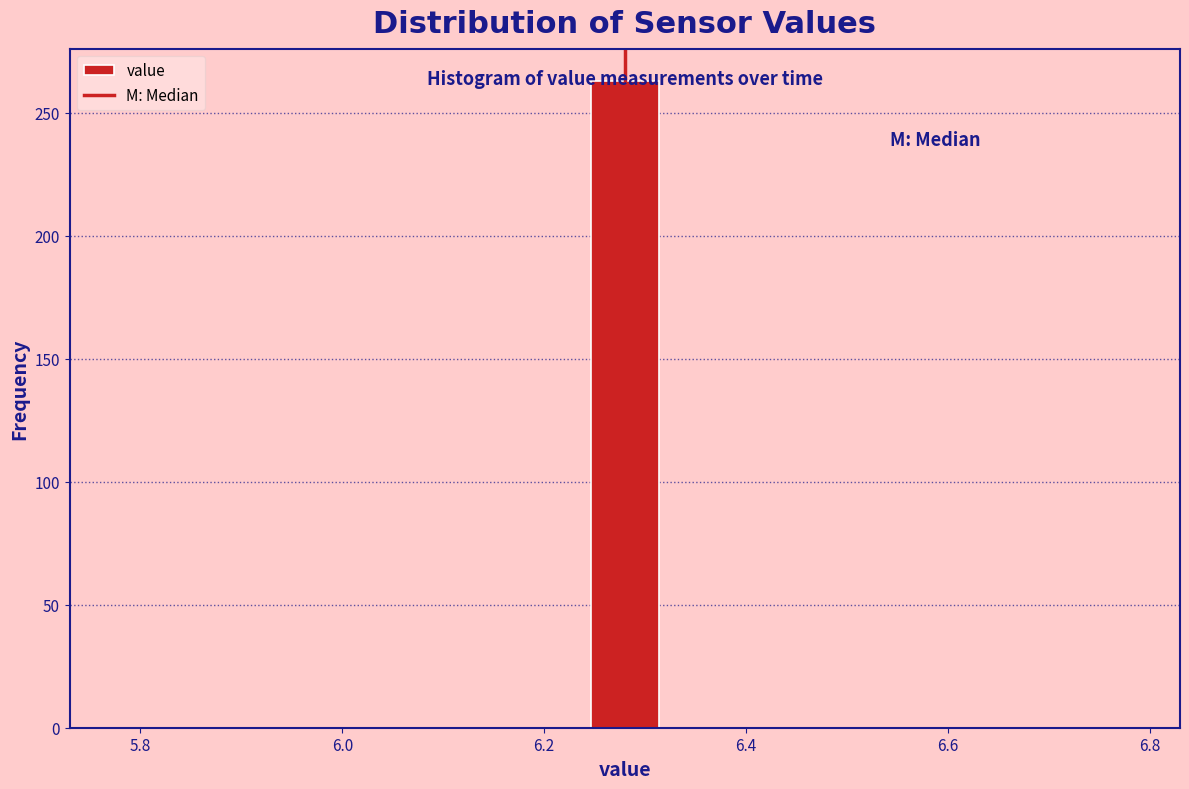

Around what value on the x-axis is the tallest bar? Give the approximate position of its centre, as read against the axis.

6.28